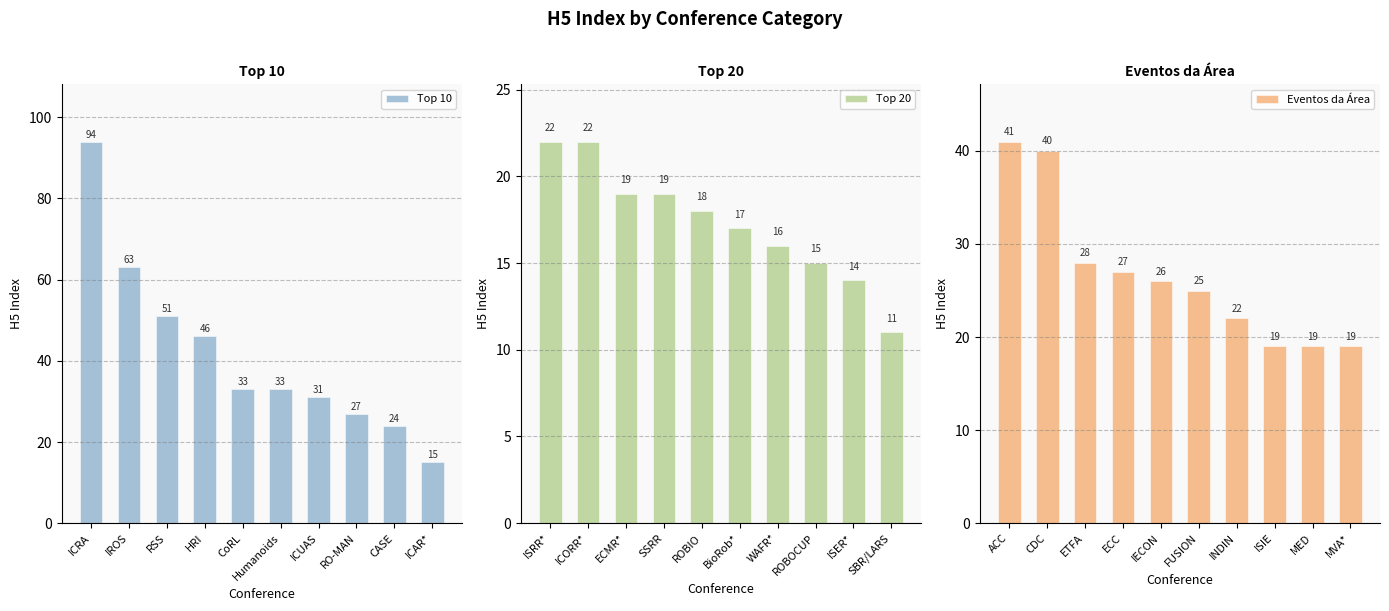

At how many categories does at least one series exceed 87?

1